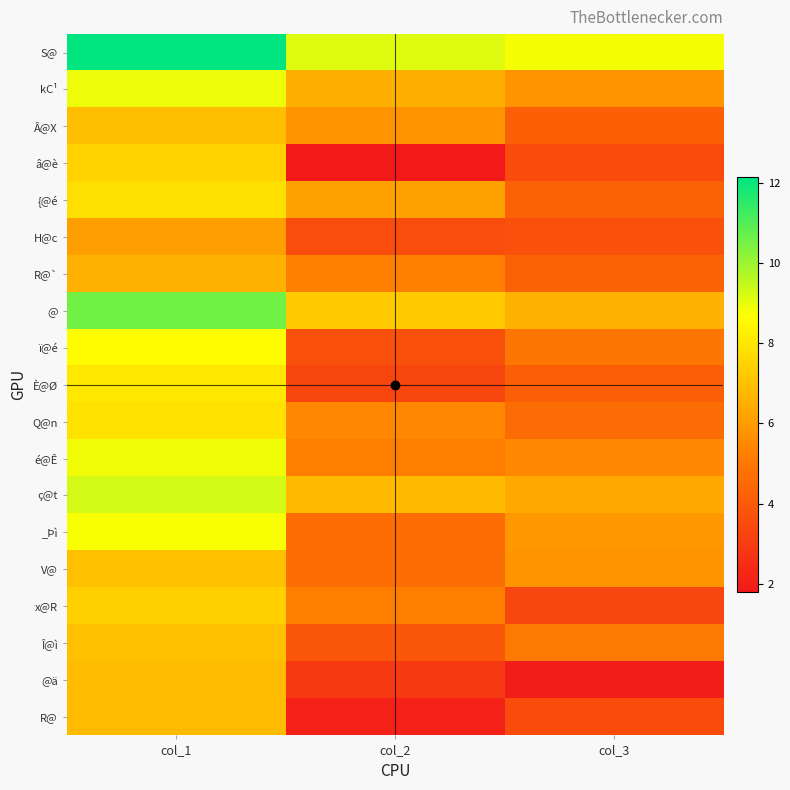

Which category has the lowest value across all series?

col_2